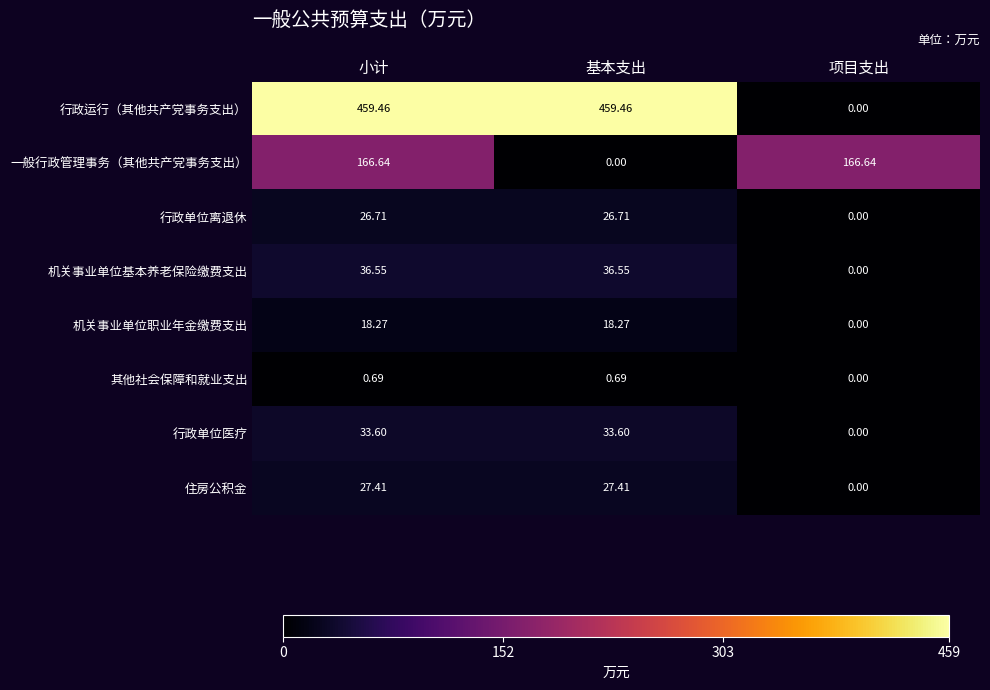

Is the value of 住房公积金 at 小计 greater than the value of 机关事业单位职业年金缴费支出 at 小计?

Yes